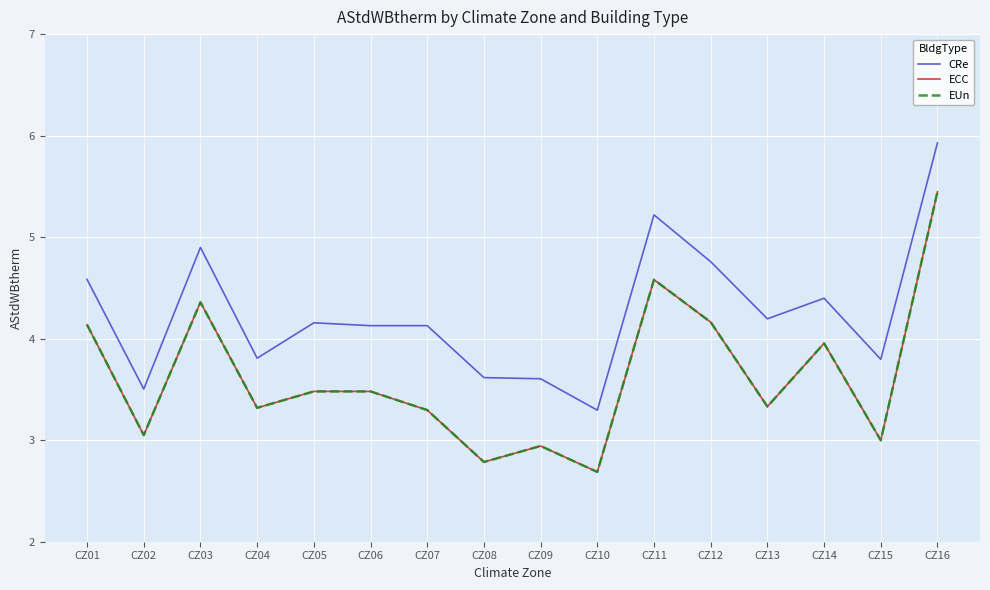

True or false: CRe has a value of 3.5 at CZ02.

True